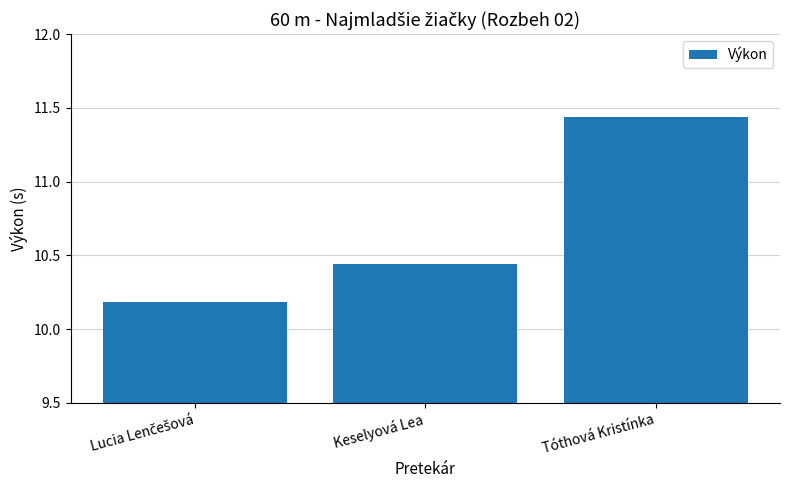

What is the ratio of the value at Keselyová Lea to the value at Tóthová Kristínka?

0.9